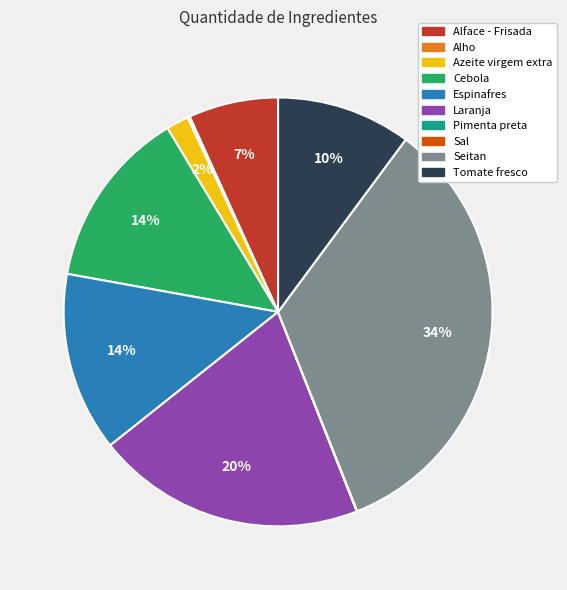

True or false: Espinafres accounts for 14% of the total.

True